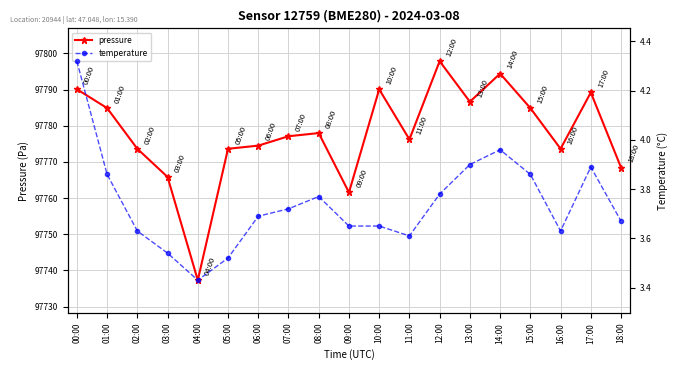

What is the difference between the pressure values at 01:00 and 17:00?

4.3